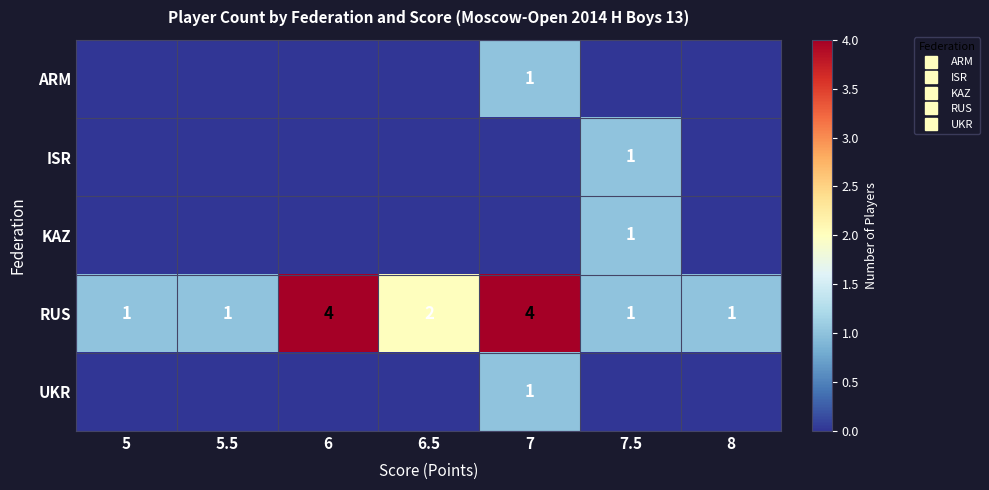

Is it true that KAZ equals 0 at 5?

False